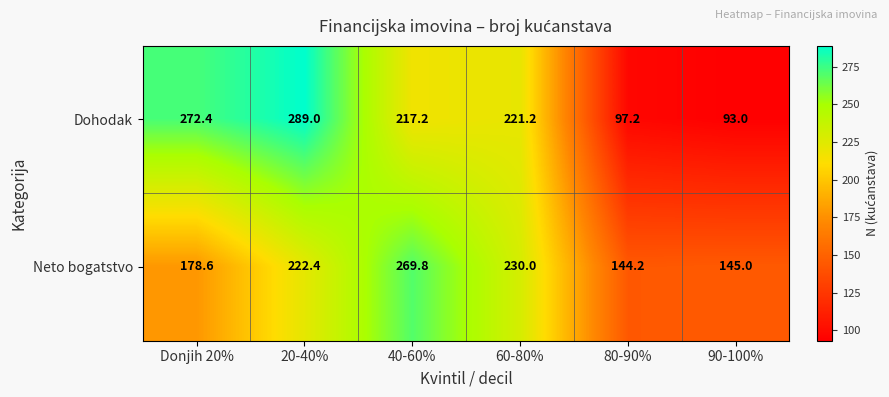

What is the average value of the Dohodak series?

198.3